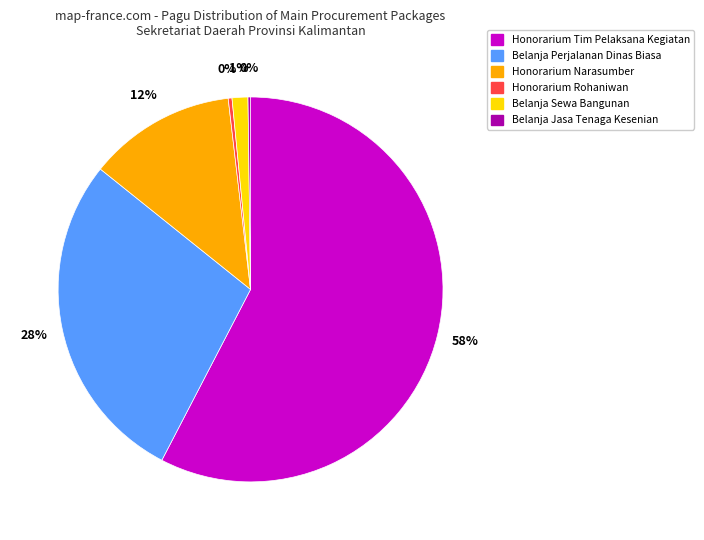

Does any single category account for the majority?

Yes